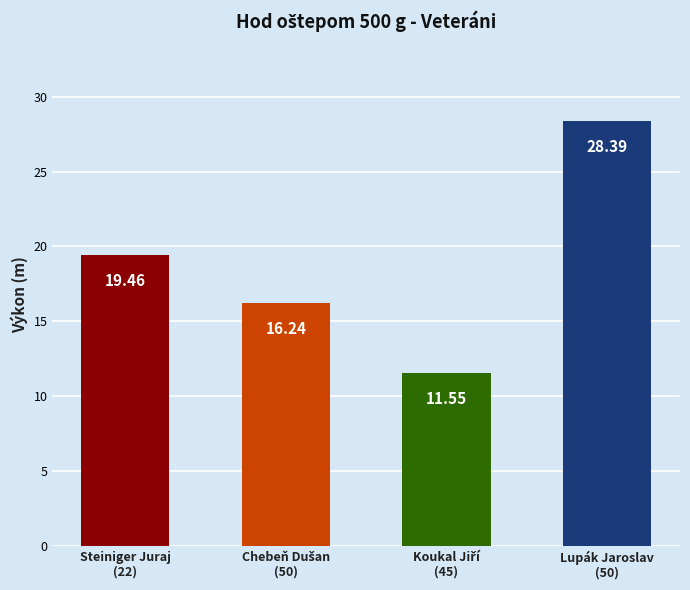

What is the greatest value displayed?

28.4